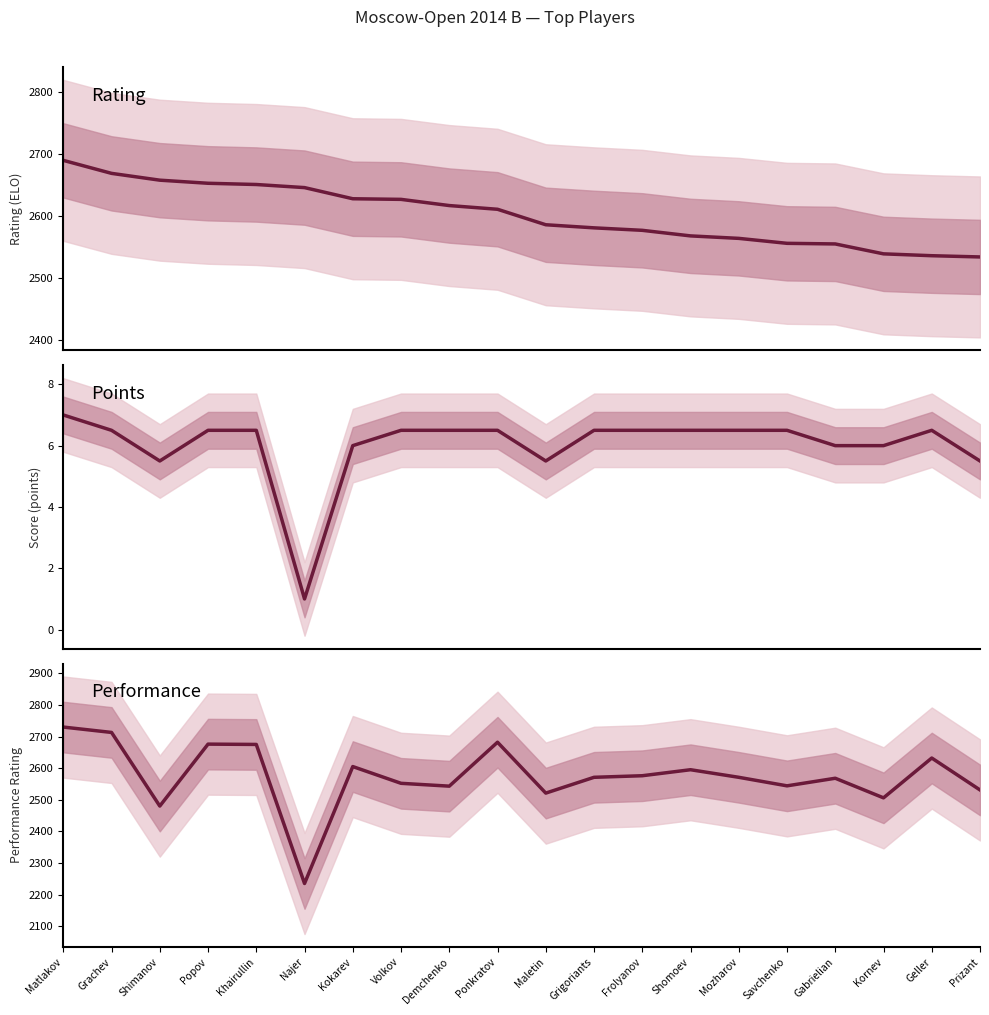

How many data points does each series have?

20